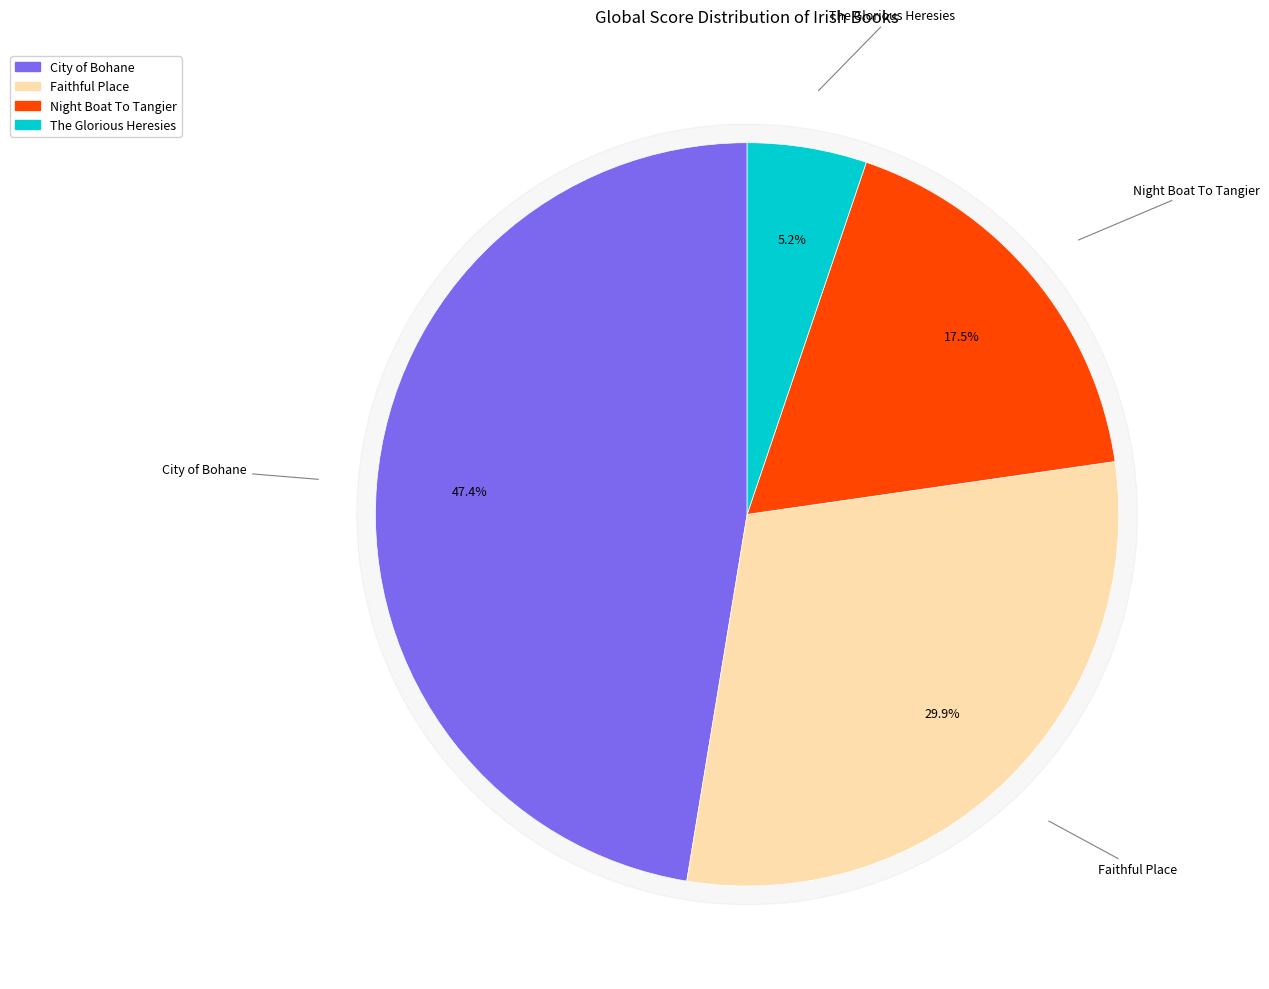

Rank the categories by value from lowest to highest.

The Glorious Heresies, Night Boat To Tangier, Faithful Place, City of Bohane